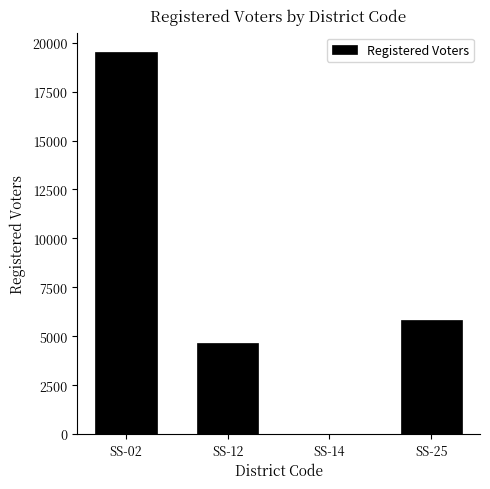

Is it true that the value at SS-14 is 14?

True